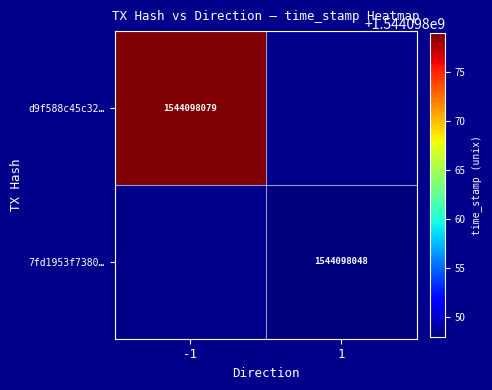

Is it true that 7fd1953f73803564e57f7cd5ff912ac7319a16c equals 1 at direction?

True